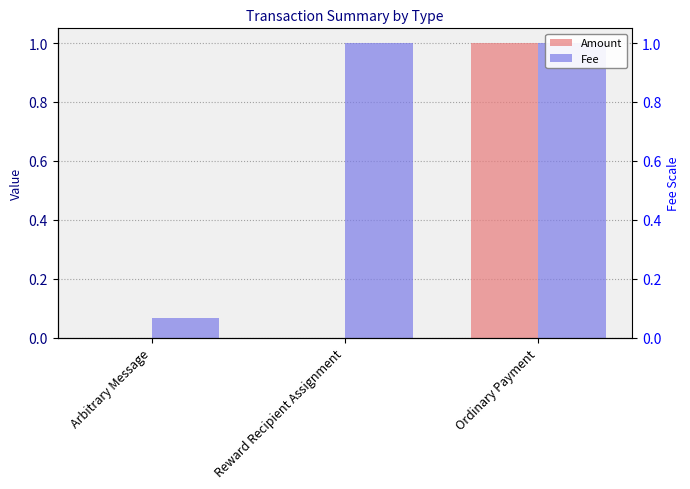

Read the Fee value at Reward Recipient Assignment.

1.0